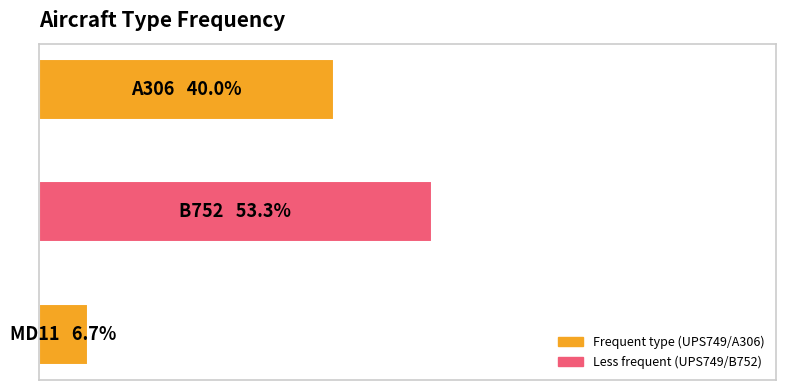

What is the minimum value shown in the chart?

6.7